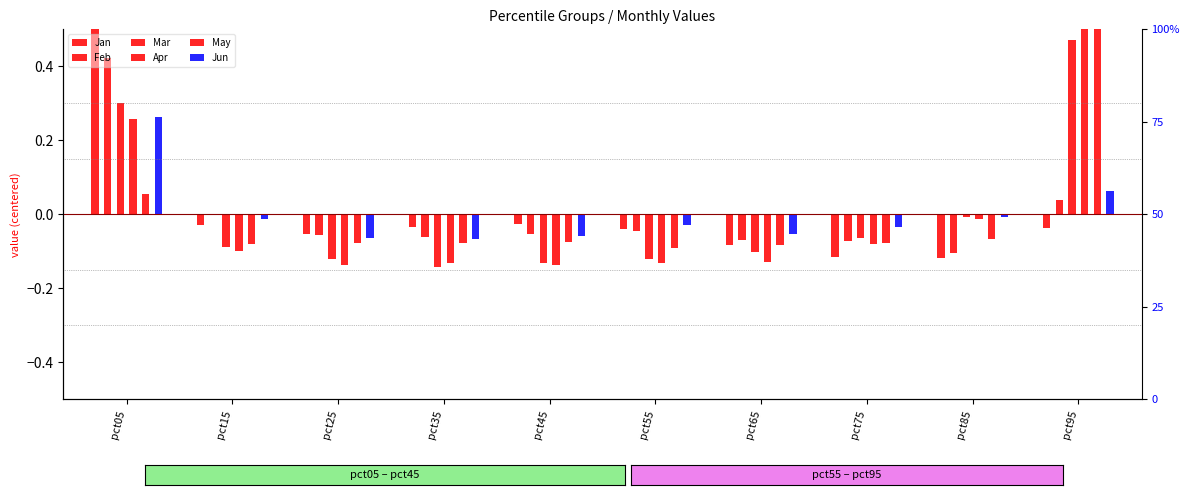

Is the value of Jun at pct95 greater than the value of Mar at pct95?

No